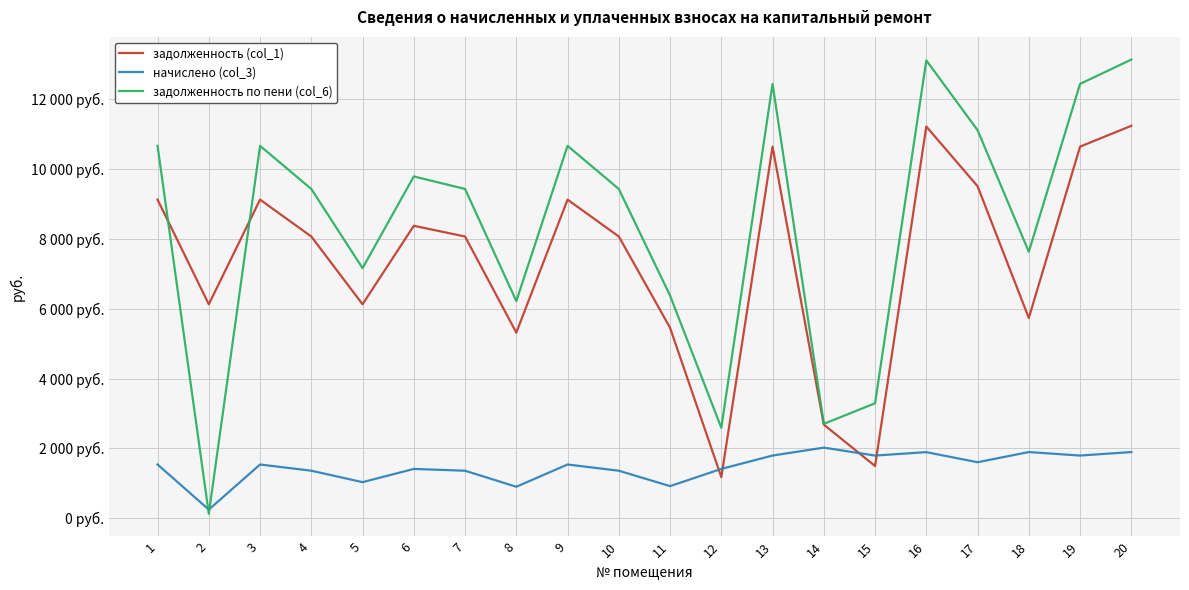

What are all the series names shown in the legend?

задолженность (col_1), начислено (col_3), задолженность по пени (col_6)